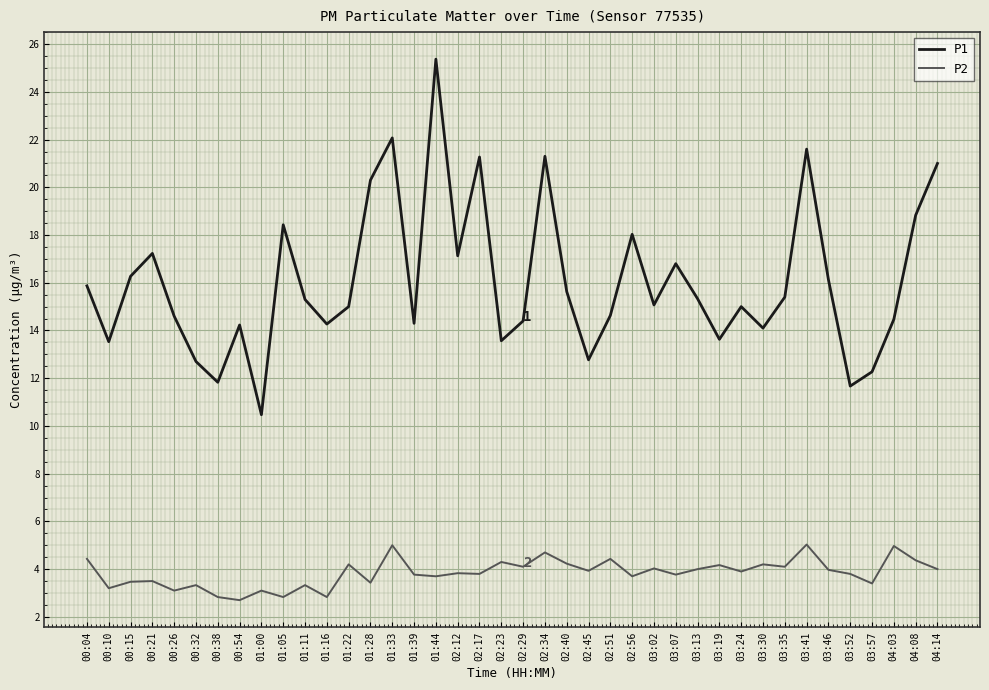

True or false: P2 and P1 cross at least once.

False